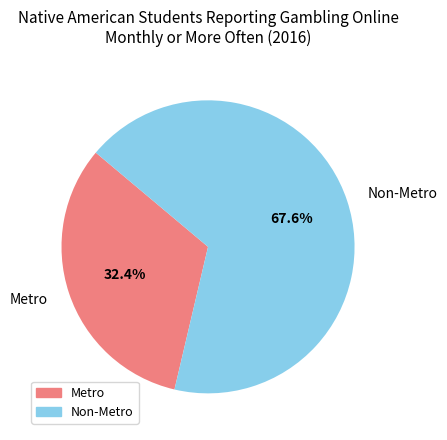

True or false: Metro accounts for 32% of the total.

True